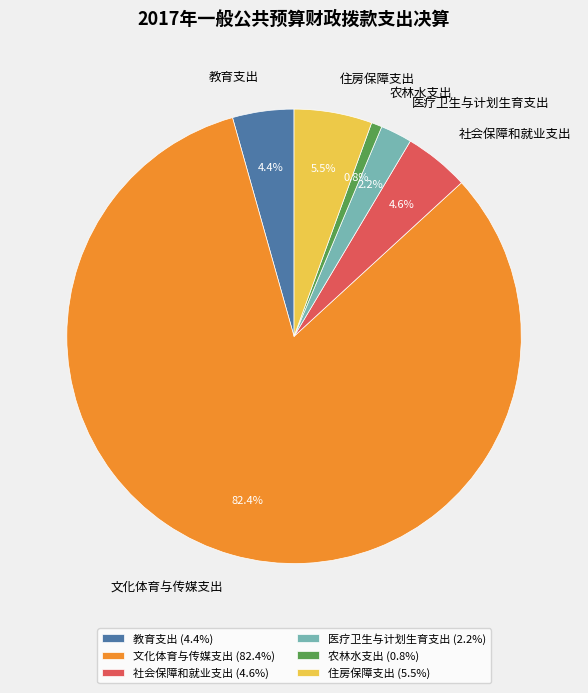

To the nearest percent, what is the difference between the largest and smallest slice percentages?

82%